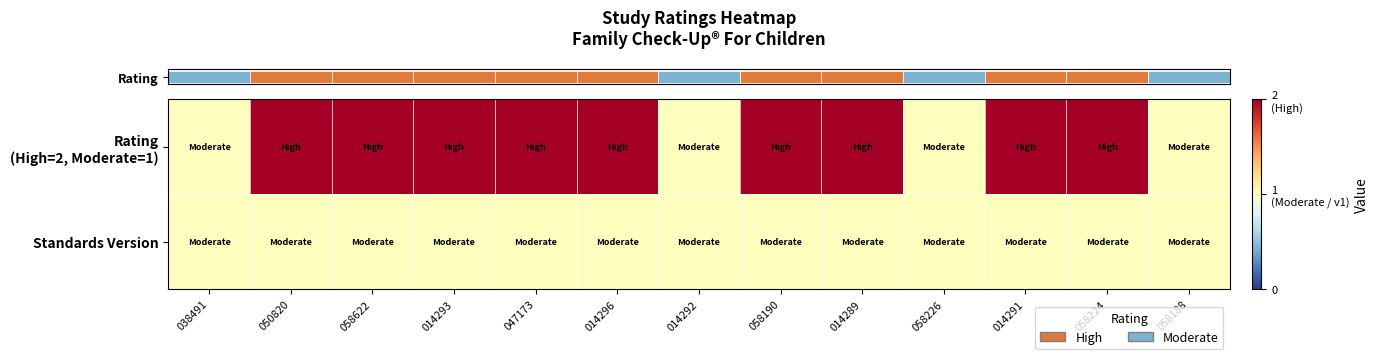

What is the minimum value shown in the chart?

1